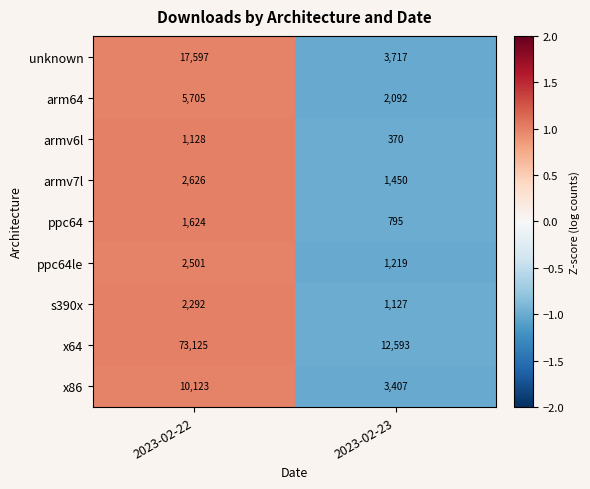

What is the difference between the maximum and minimum values in the s390x series?

1165